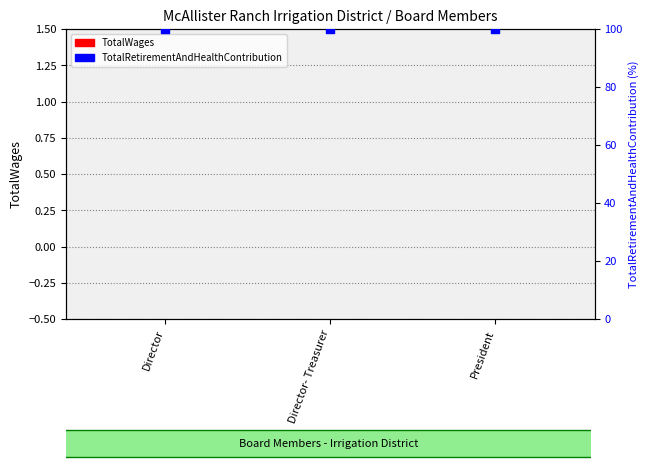

What are all the series names shown in the legend?

TotalWages, TotalRetirementAndHealthContribution